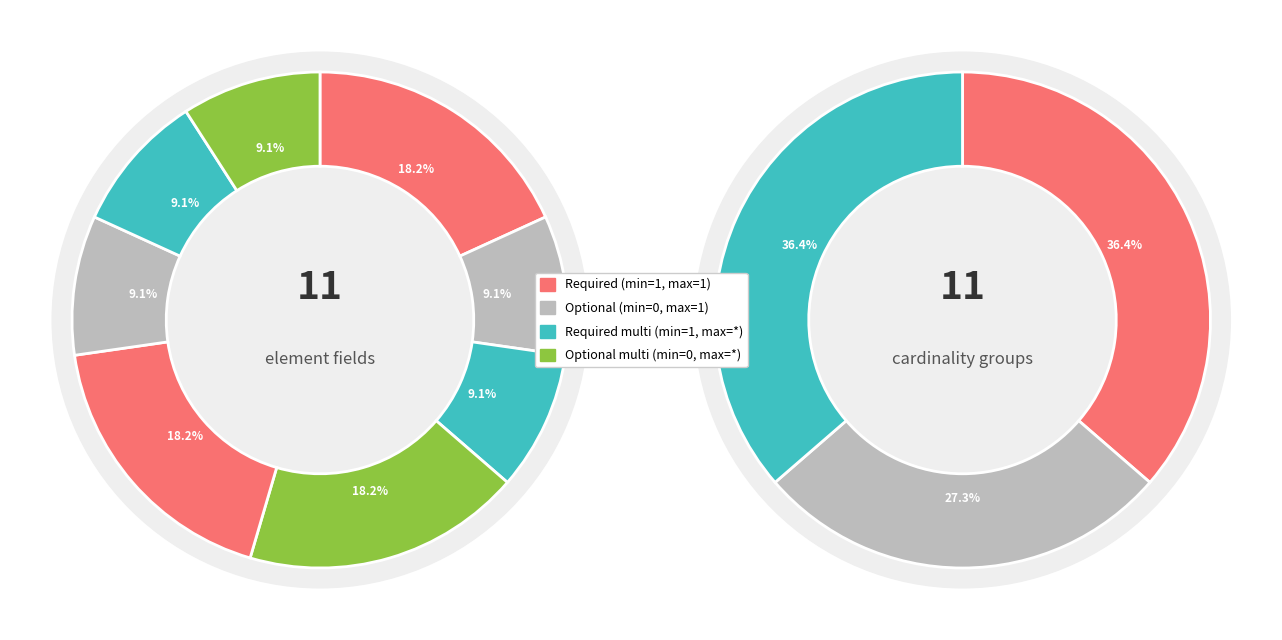

Count the number of slices in the pie.

11